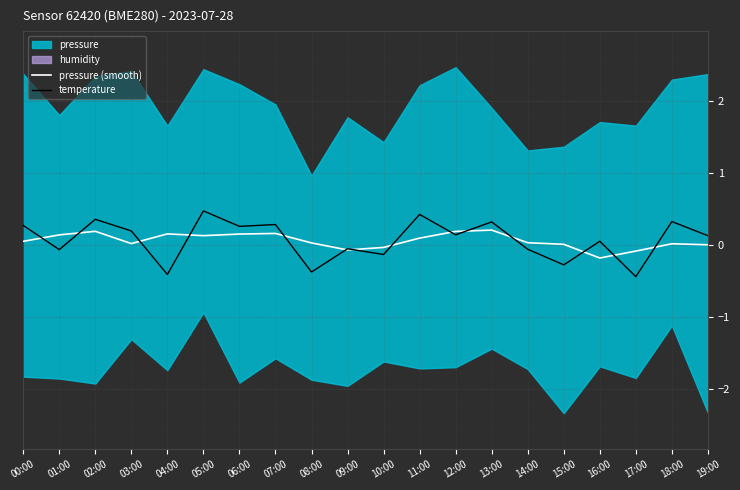

How many negative values does the pressure (smooth) series have?

4